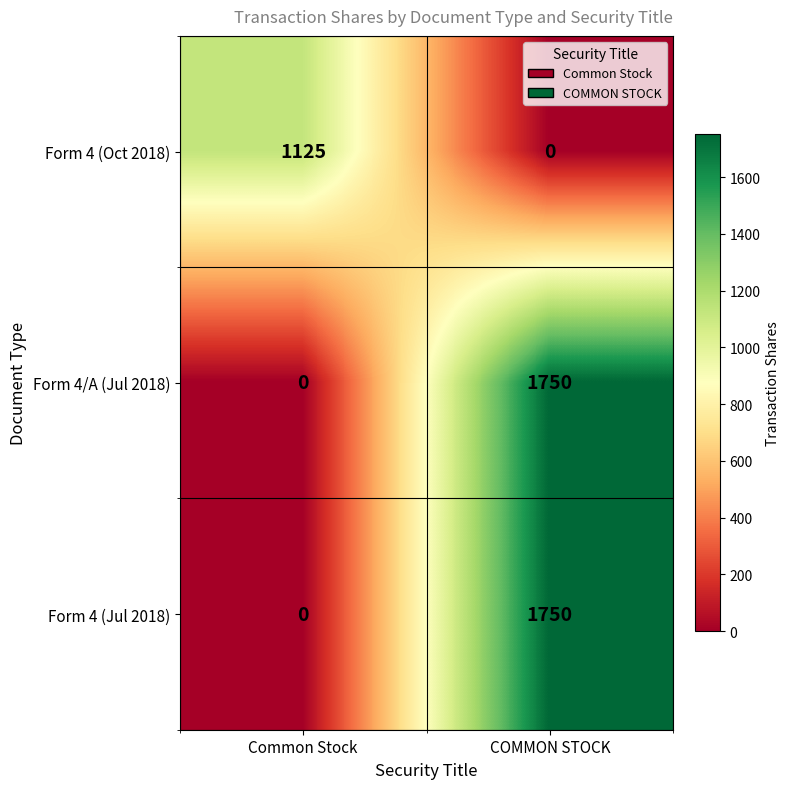

At which category is the sum across all series the highest?

COMMON STOCK